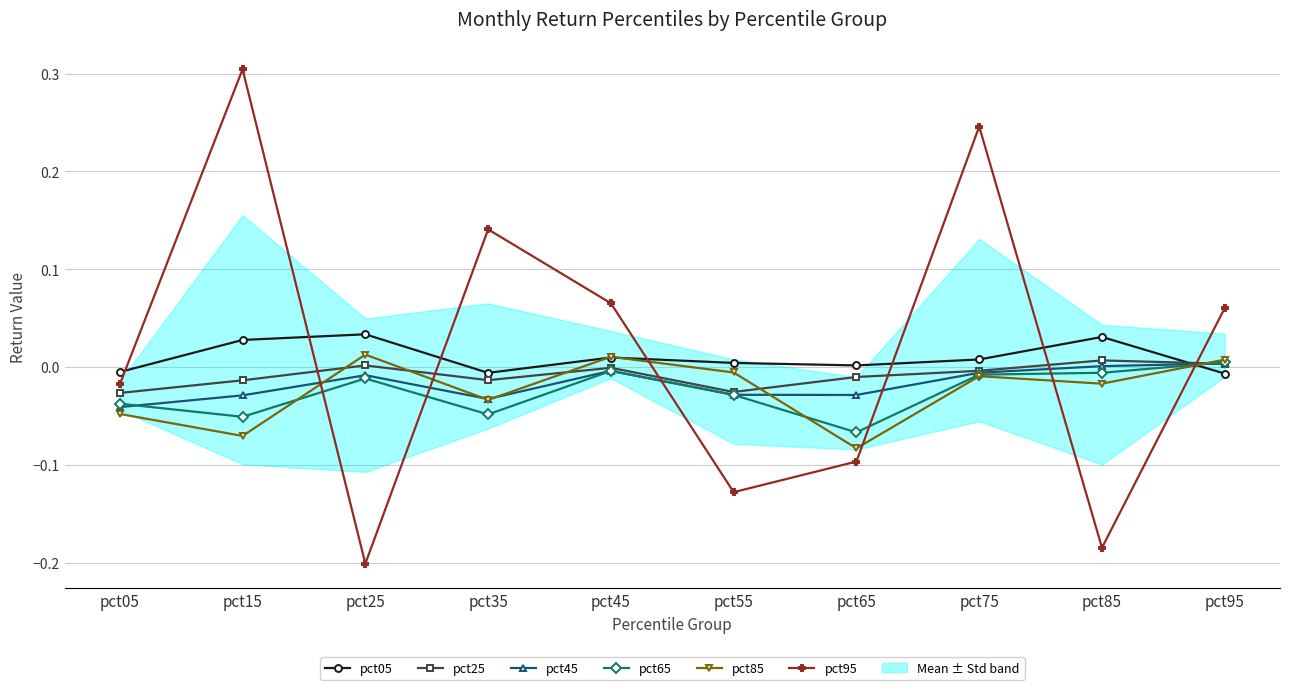

Which label corresponds to the largest value in the chart?

pct15